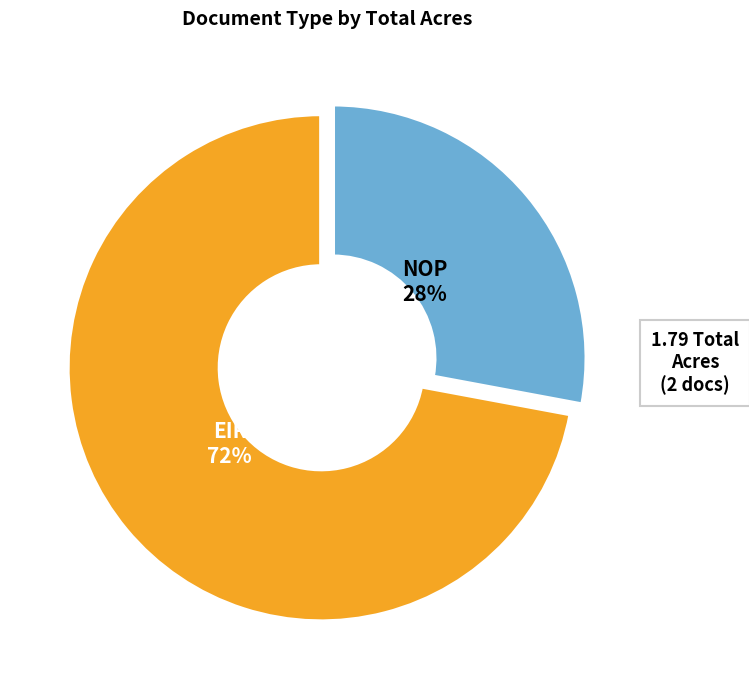

How many slices are in this pie chart?

2